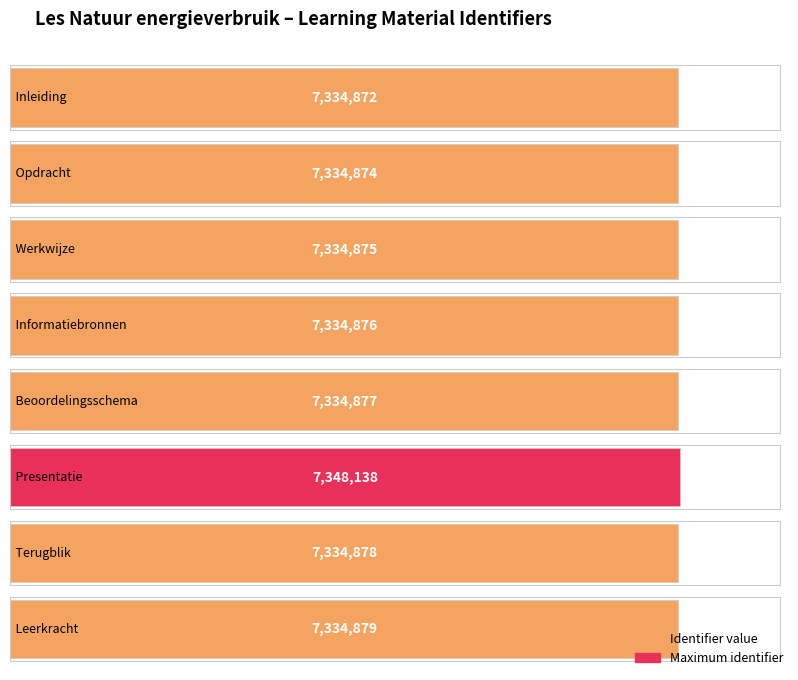

What is the difference between the maximum and minimum values?

13266